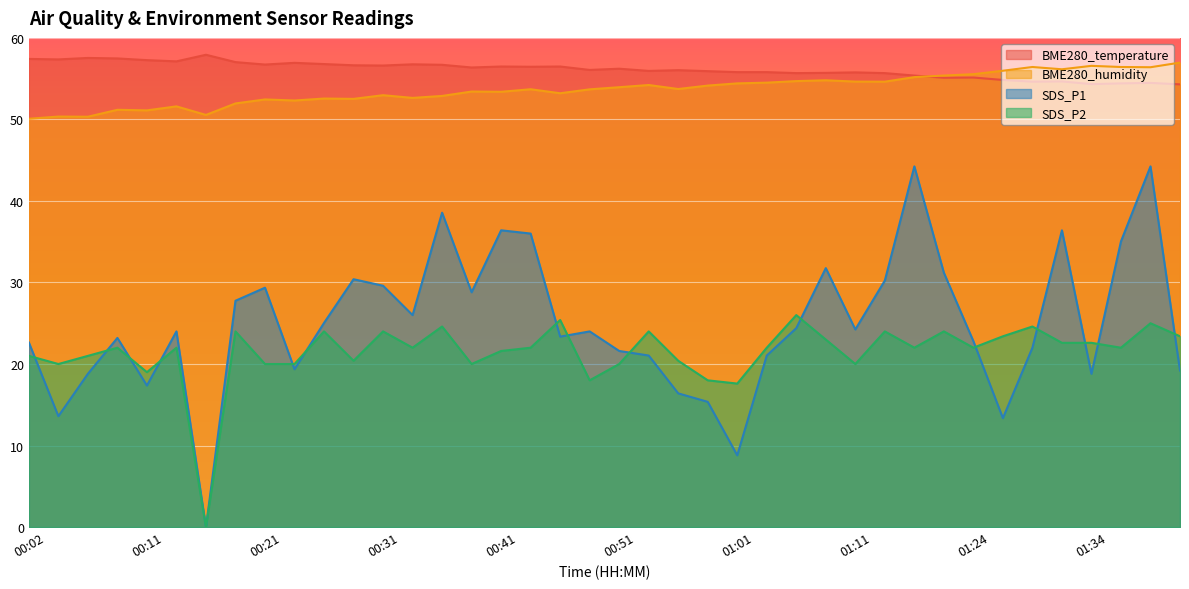

Reading left to right, list all the values displayed in this chart.

BME280_temperature: 00:02=57.4	00:04=57.4	00:07=57.5	00:09=57.5	00:11=57.3	00:14=57.1	00:16=57.9	00:19=57.0	00:21=56.7	00:24=56.9	00:26=56.8	00:28=56.6	00:31=56.6	00:33=56.8	00:36=56.7	00:38=56.4	00:41=56.5	00:43=56.5	00:46=56.5	00:48=56.1	00:51=56.2	00:53=55.9	00:56=56.0	00:58=55.9	01:01=55.8	01:03=55.8	01:06=55.7	01:08=55.7	01:11=55.8	01:13=55.7	01:16=55.4	01:18=55.1	01:24=55.1	01:26=54.8	01:29=54.6	01:31=54.7	01:34=54.3	01:36=54.4	01:39=54.5	01:41=54.3
BME280_humidity: 00:02=50.1	00:04=50.4	00:07=50.3	00:09=51.2	00:11=51.1	00:14=51.6	00:16=50.5	00:19=52.0	00:21=52.5	00:24=52.3	00:26=52.6	00:28=52.5	00:31=53.0	00:33=52.6	00:36=52.9	00:38=53.4	00:41=53.4	00:43=53.7	00:46=53.2	00:48=53.7	00:51=54.0	00:53=54.2	00:56=53.7	00:58=54.1	01:01=54.4	01:03=54.5	01:06=54.7	01:08=54.8	01:11=54.6	01:13=54.6	01:16=55.2	01:18=55.4	01:24=55.5	01:26=56.0	01:29=56.4	01:31=56.1	01:34=56.6	01:36=56.4	01:39=56.4	01:41=57.0
SDS_P1: 00:02=22.6	00:04=13.6	00:07=18.8	00:09=23.2	00:11=17.4	00:14=24.0	00:16=0.0	00:19=27.8	00:21=29.4	00:24=19.4	00:26=25.0	00:28=30.4	00:31=29.6	00:33=26.0	00:36=38.6	00:38=28.8	00:41=36.4	00:43=36.0	00:46=23.4	00:48=24.0	00:51=21.6	00:53=21.0	00:56=16.4	00:58=15.4	01:01=8.8	01:03=21.0	01:06=24.4	01:08=31.8	01:11=24.2	01:13=30.2	01:16=44.2	01:18=31.2	01:24=22.8	01:26=13.4	01:29=22.0	01:31=36.4	01:34=18.8	01:36=35.0	01:39=44.2	01:41=19.2
SDS_P2: 00:02=21.0	00:04=20.0	00:07=21.0	00:09=22.0	00:11=19.0	00:14=22.0	00:16=0.0	00:19=24.0	00:21=20.0	00:24=20.0	00:26=24.0	00:28=20.4	00:31=24.0	00:33=22.0	00:36=24.6	00:38=20.0	00:41=21.6	00:43=22.0	00:46=25.4	00:48=18.0	00:51=20.0	00:53=24.0	00:56=20.4	00:58=18.0	01:01=17.6	01:03=22.0	01:06=26.0	01:08=23.0	01:11=20.0	01:13=24.0	01:16=22.0	01:18=24.0	01:24=22.0	01:26=23.4	01:29=24.6	01:31=22.6	01:34=22.6	01:36=22.0	01:39=25.0	01:41=23.4